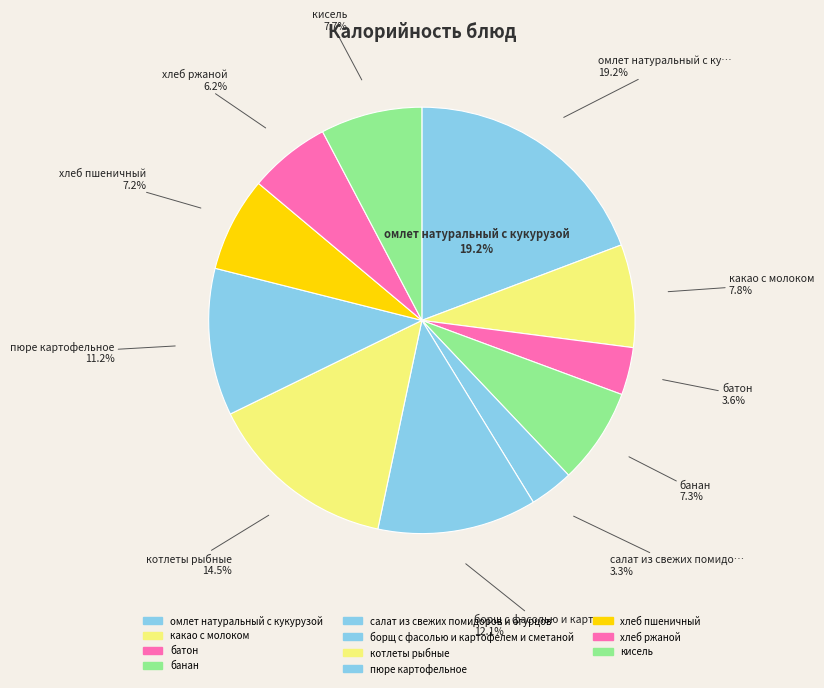

Rank the categories by value from lowest to highest.

салат из свежих помидоров и огурцов, батон, хлеб ржаной, хлеб пшеничный, банан, кисель, какао с молоком, пюре картофельное, борщ с фасолью и картофелем и сметаной, котлеты рыбные, омлет натуральный с кукурузой